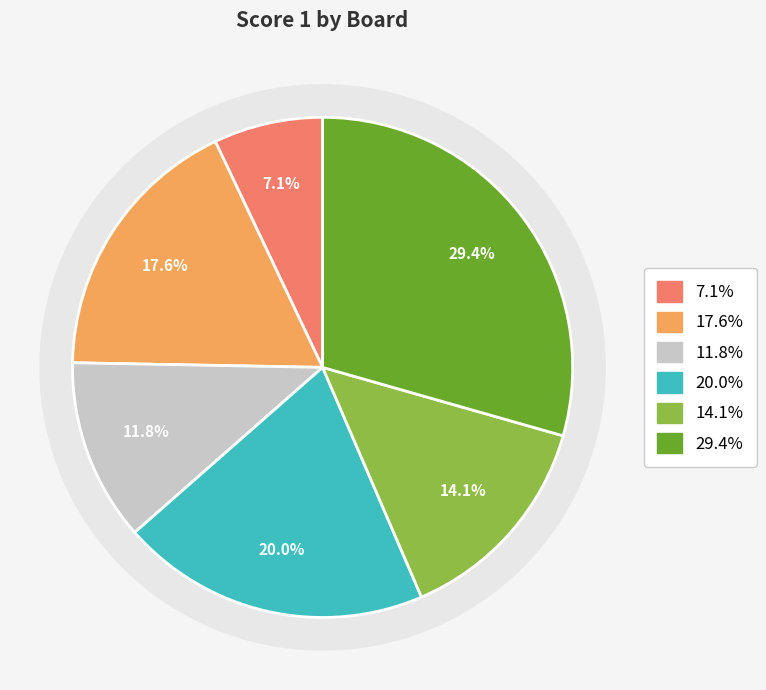

How much of the chart is everything except Board 2?

82.4%